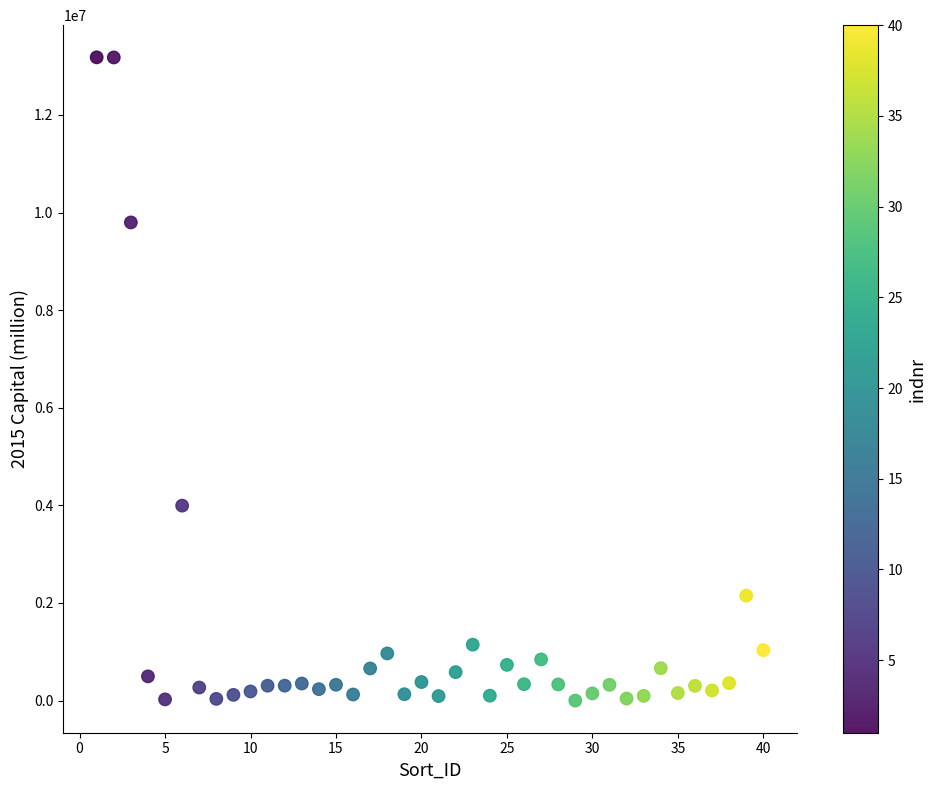

What Y value in the scatter plot is closest to 6591203?

3995009.5